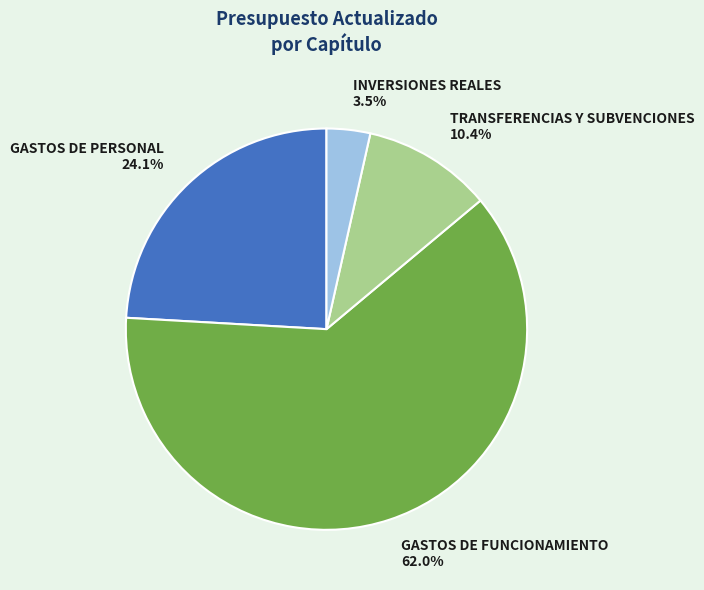

Approximately how many times larger is the value at INVERSIONES REALES compared to TRANSFERENCIAS Y SUBVENCIONES?

0.3